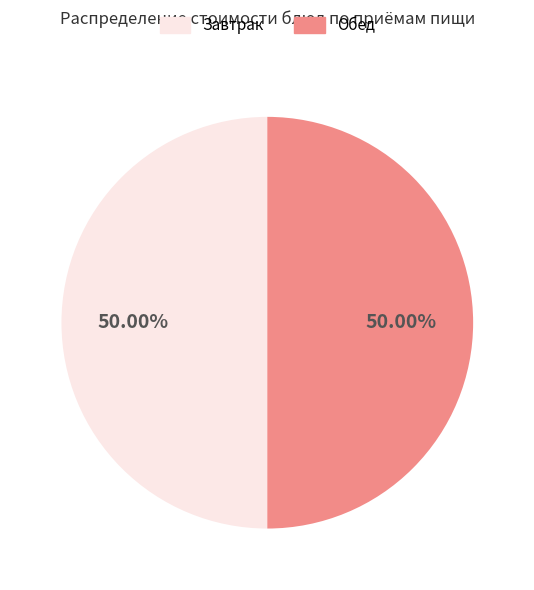

Combined, do Завтрак and Обед account for over 50%?

Yes